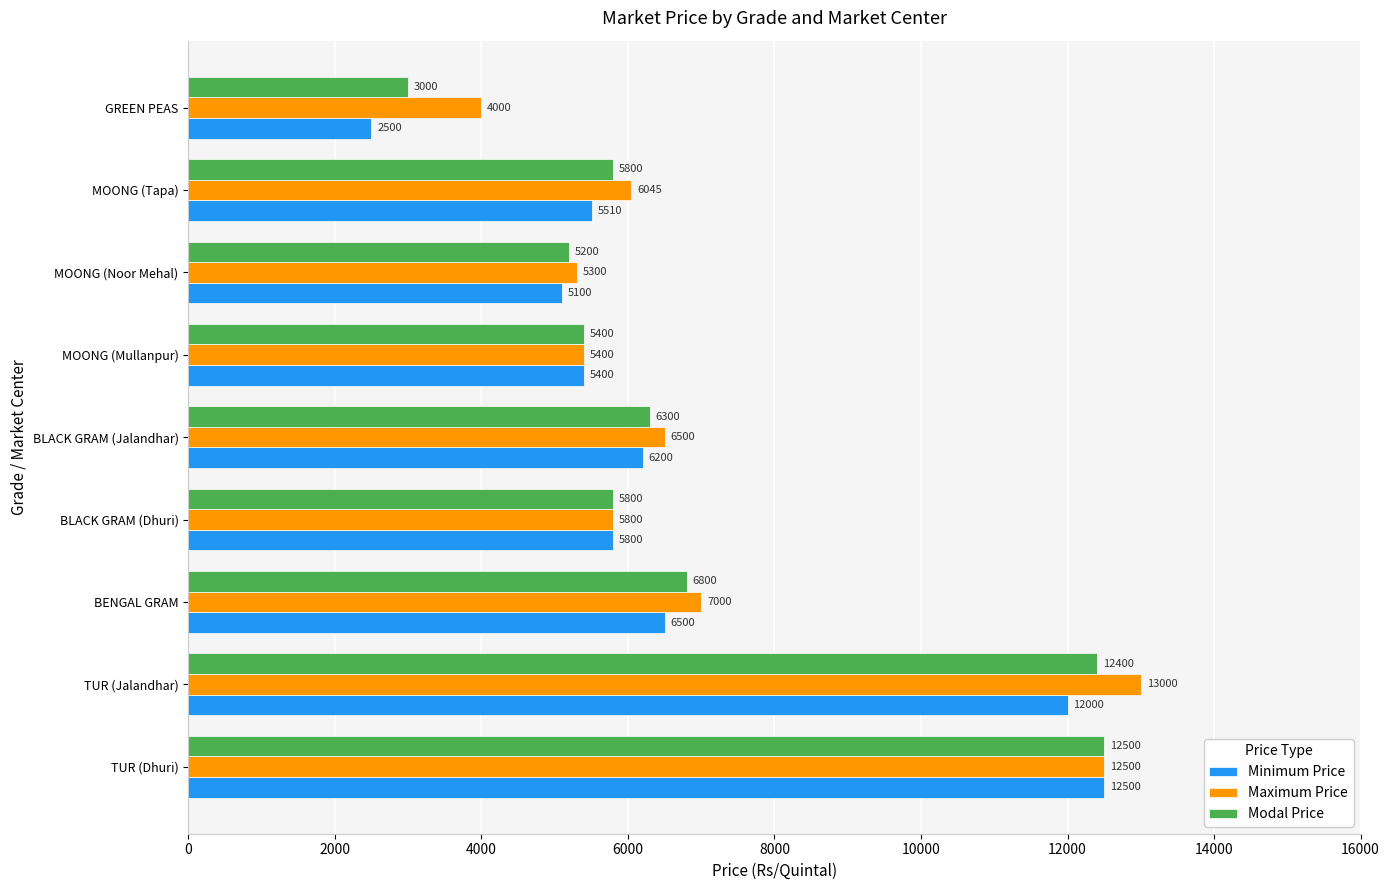

What is the difference between the maximum and minimum values in the Modal Price series?

9500